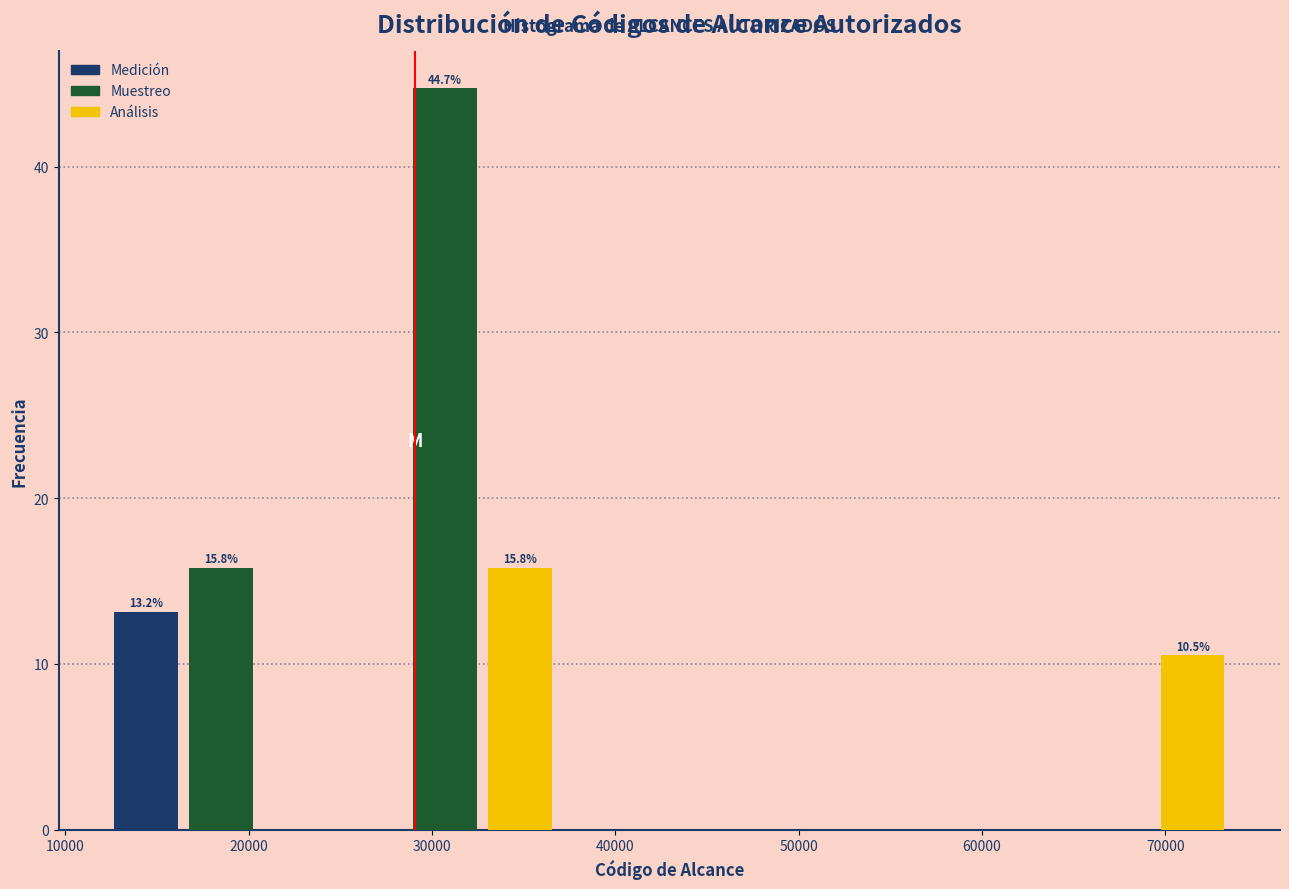

Which range on the x-axis has the tallest bar?

29000 to 33000